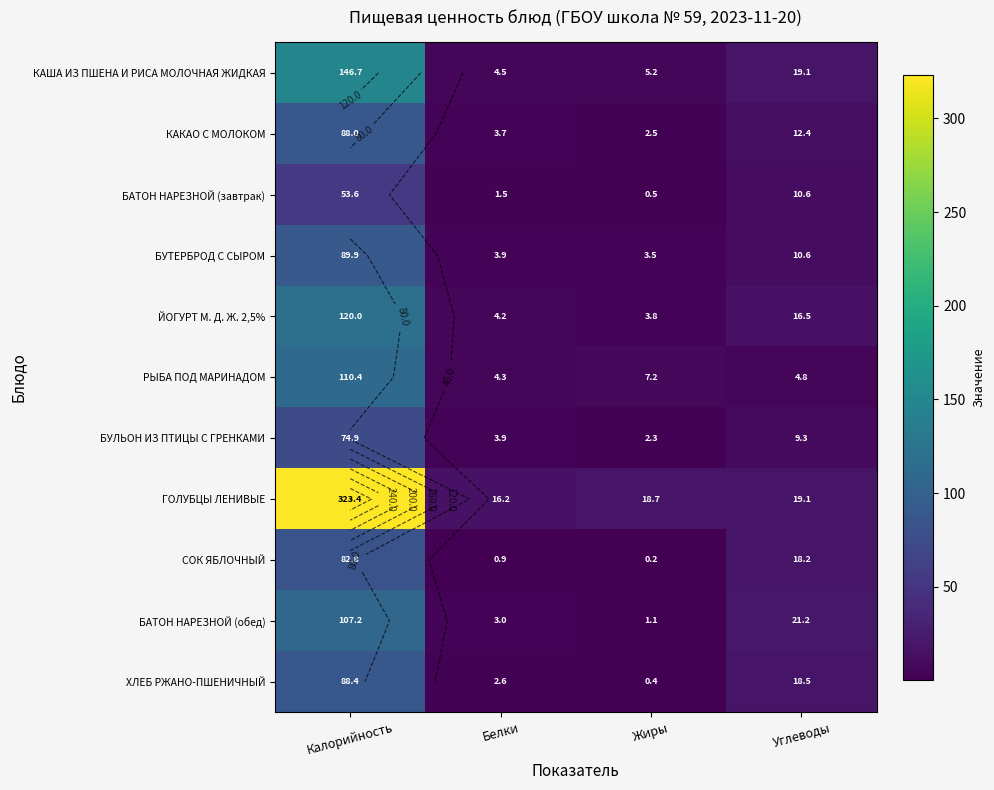

What is the difference between the maximum and minimum values in the ГОЛУБЦЫ ЛЕНИВЫЕ series?

307.2